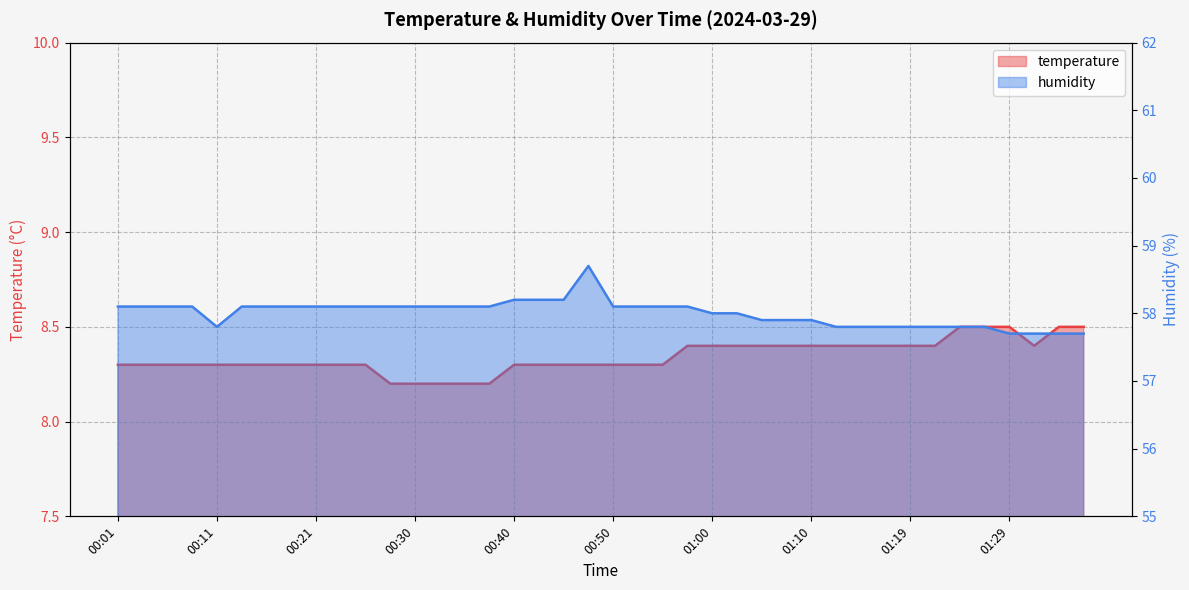

Rank the categories by humidity value from lowest to highest.

01:29, 01:32, 01:34, 01:36, 00:11, 01:12, 01:14, 01:17, 01:19, 01:22, 01:24, 01:27, 01:05, 01:07, 01:10, 01:00, 01:02, 00:01, 00:04, 00:06, 00:08, 00:13, 00:16, 00:18, 00:21, 00:23, 00:26, 00:28, 00:30, 00:33, 00:35, 00:38, 00:50, 00:52, 00:55, 00:57, 00:40, 00:43, 00:45, 00:48